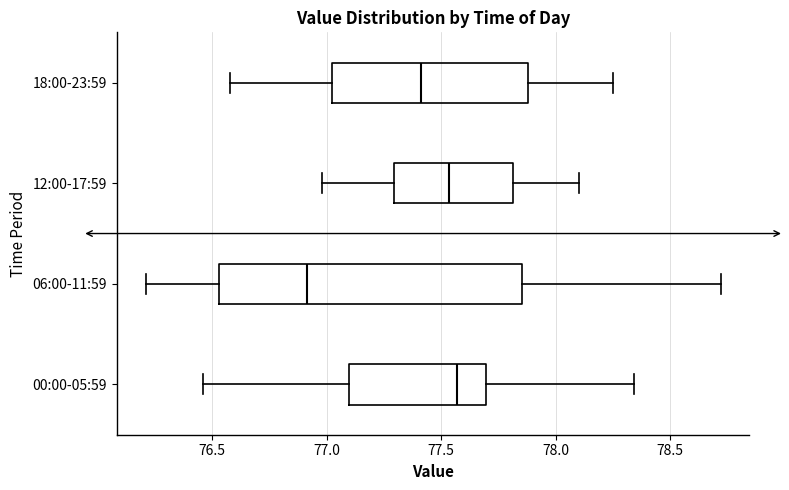

Which box's median line is the furthest to the left?

06:00-11:59